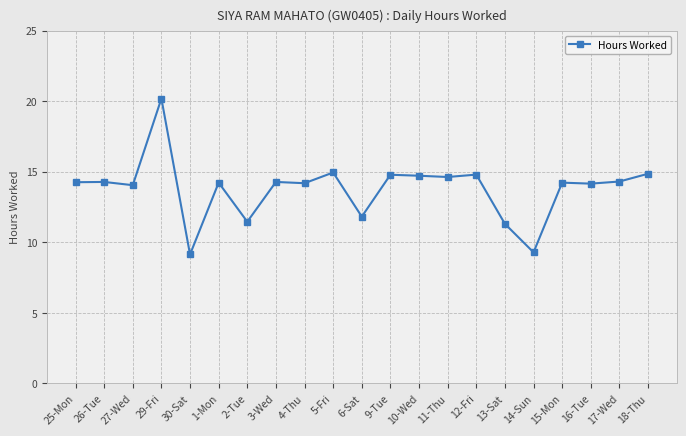

What is the difference between the values at 12-Fri and 30-Sat?

5.7